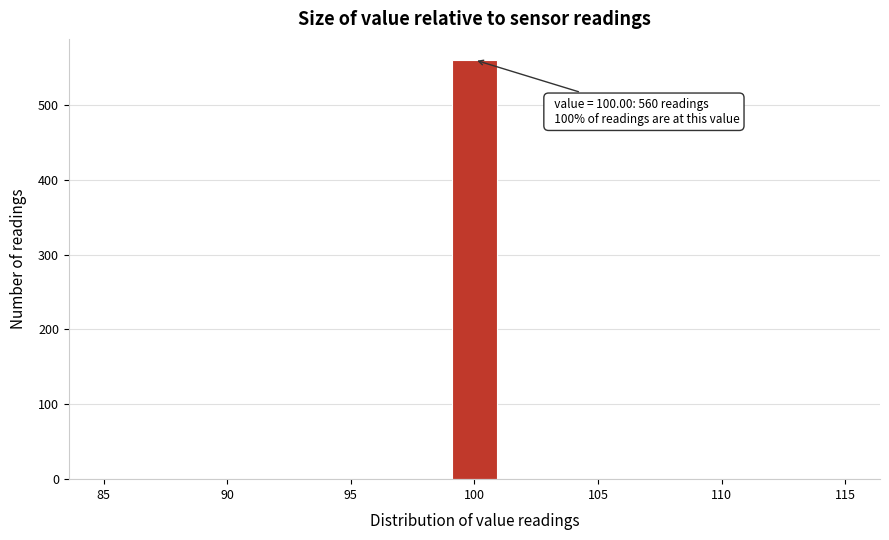

Over which range of the x-axis is the bar tallest?

99 to 101